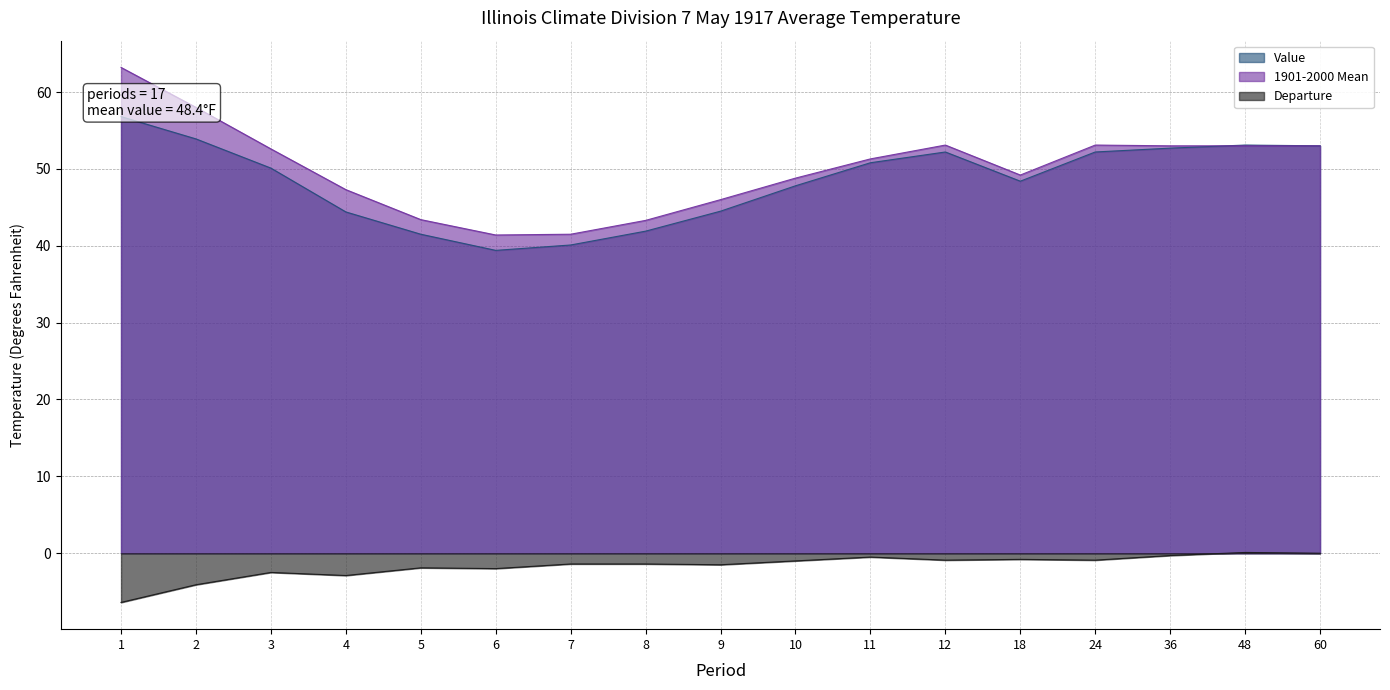

True or false: Departure and Value cross at least once.

False